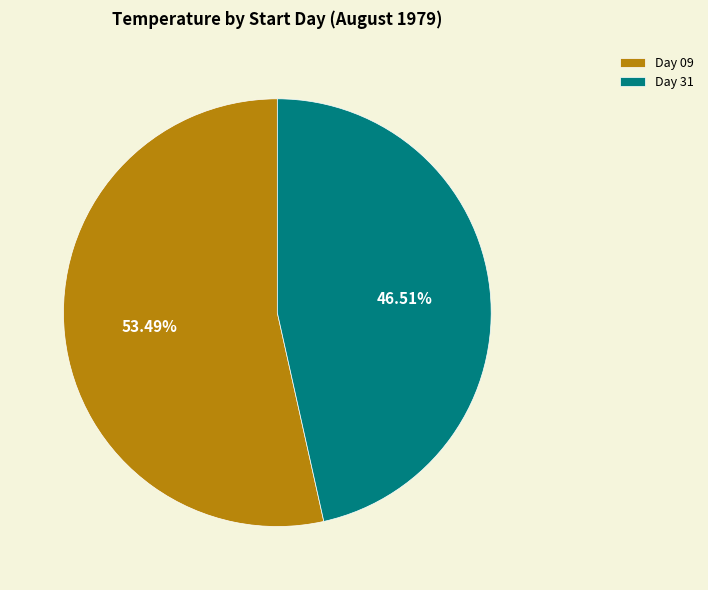

Does Day 31 account for over 50% of the chart?

No